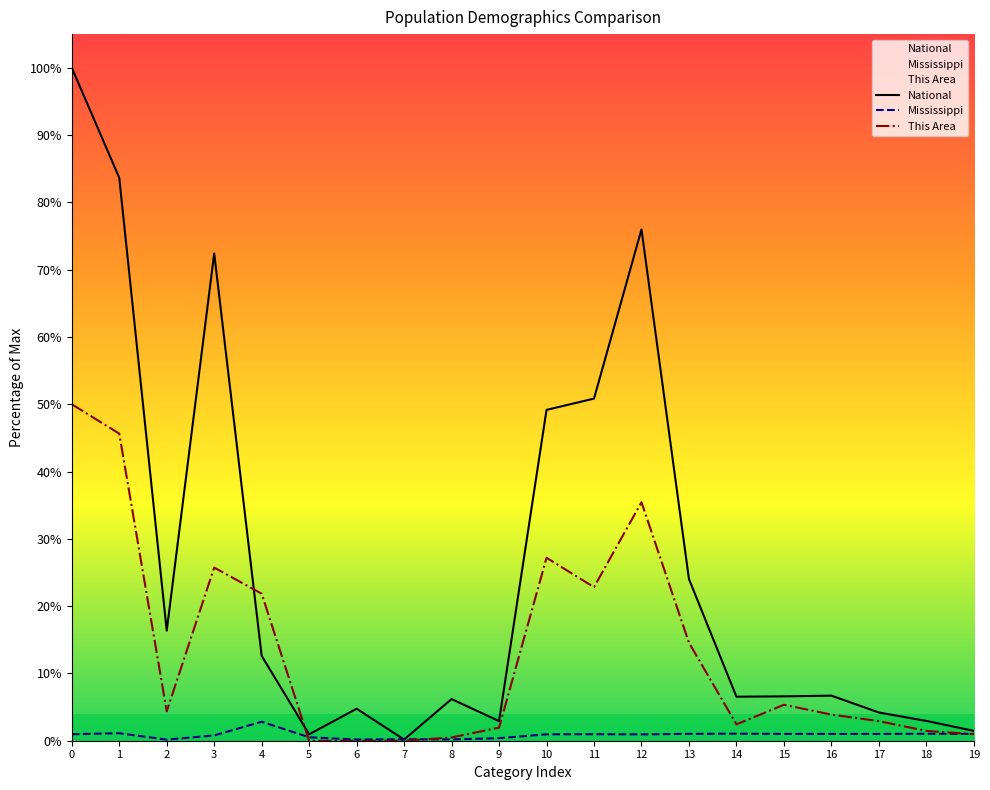

Does the chart have visible grid lines?

No